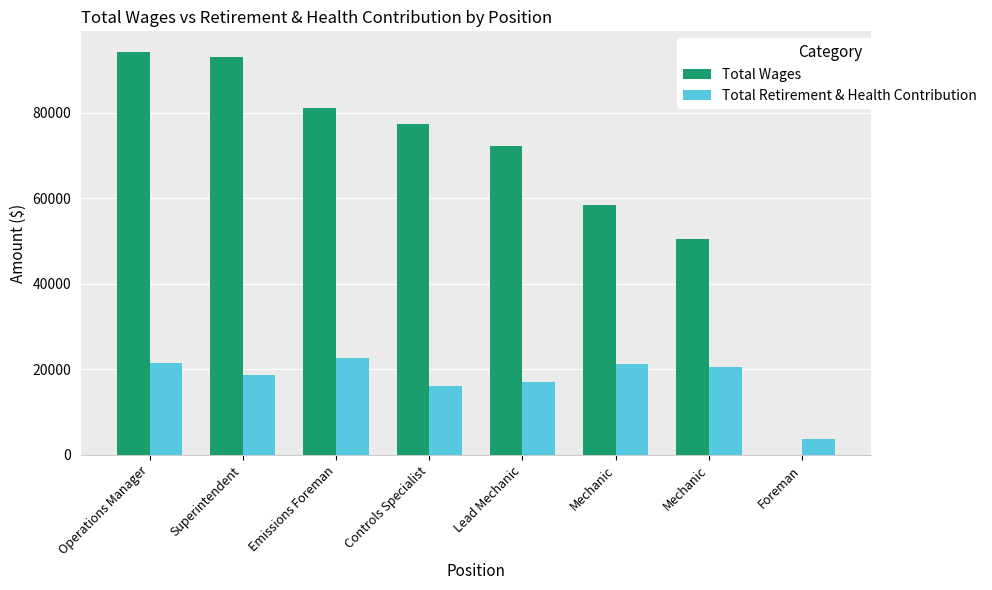

Which series has the largest total across all categories?

Total Wages